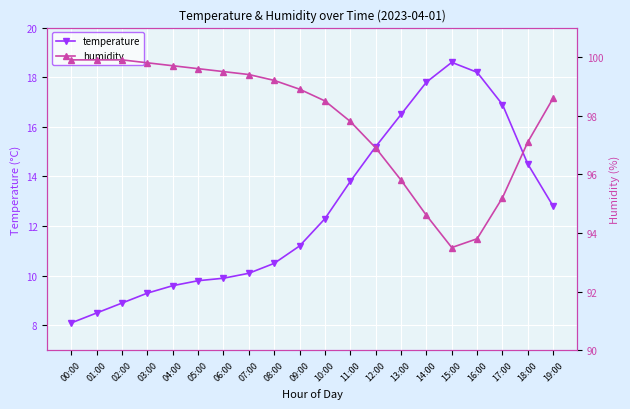

What is the label of the 3rd point from the right?

17:00